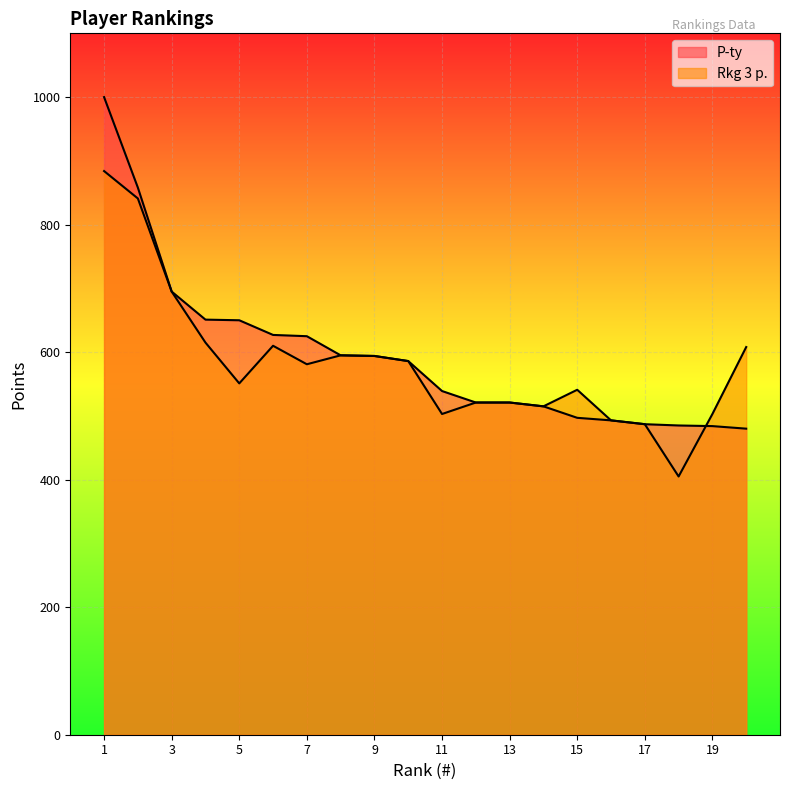

List the labels in order of P-ty value, largest first.

1, 2, 3, 4, 5, 6, 7, 8, 9, 10, 11, 12, 13, 14, 15, 16, 17, 18, 19, 20